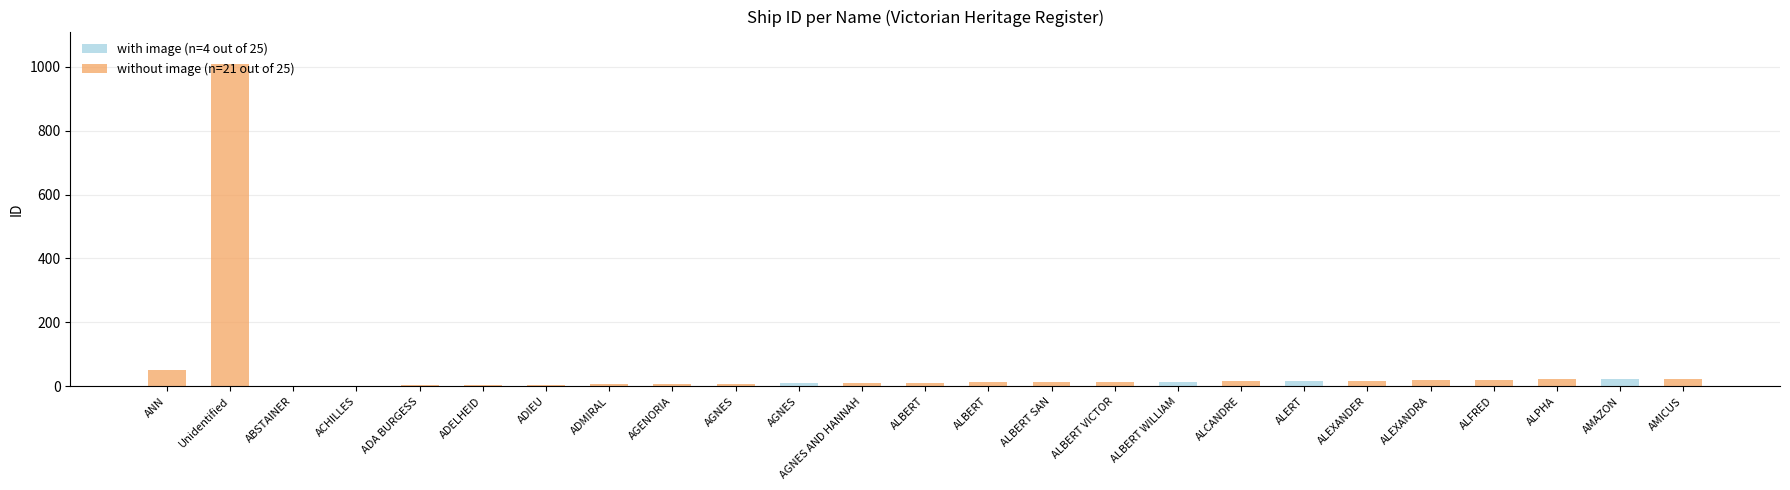

Does the chart contain stacked bars?

Yes